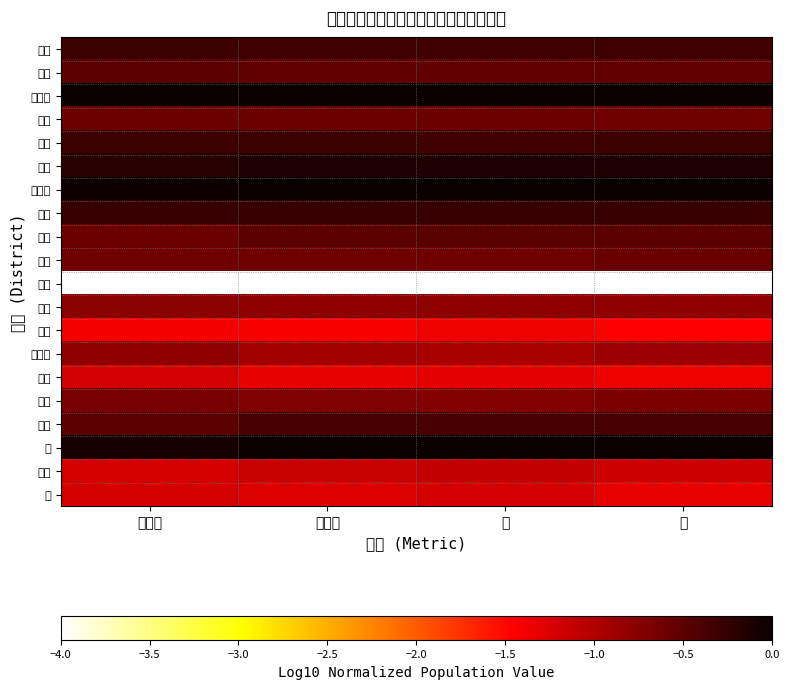

List the series in order of their peak value, highest first.

太田郷, 八千把, 鏡, 松高, 高田, 代陽, 麦島, 千丁, 金剛, 八代, 郡築, 植柳, 坂本, 宮地, 日奈久, 東陽, 二見, 泉, 龍峯, 昭和